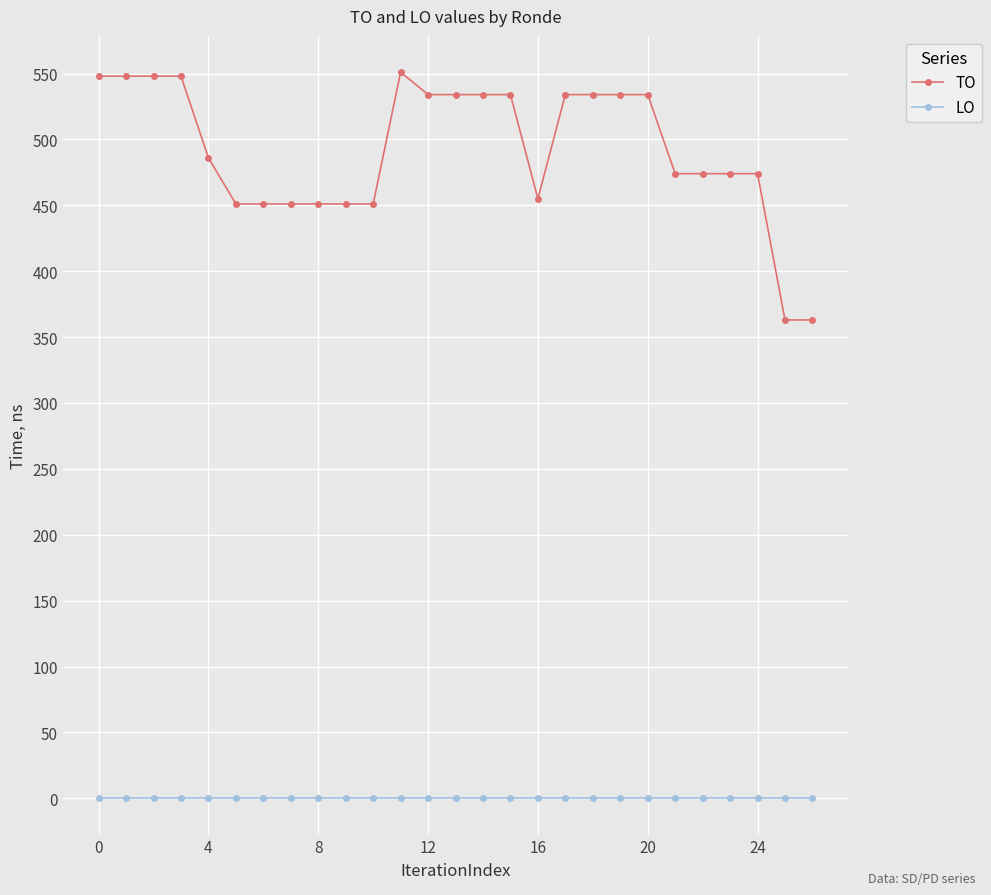

Rank the series by their average value, from lowest to highest.

LO, TO